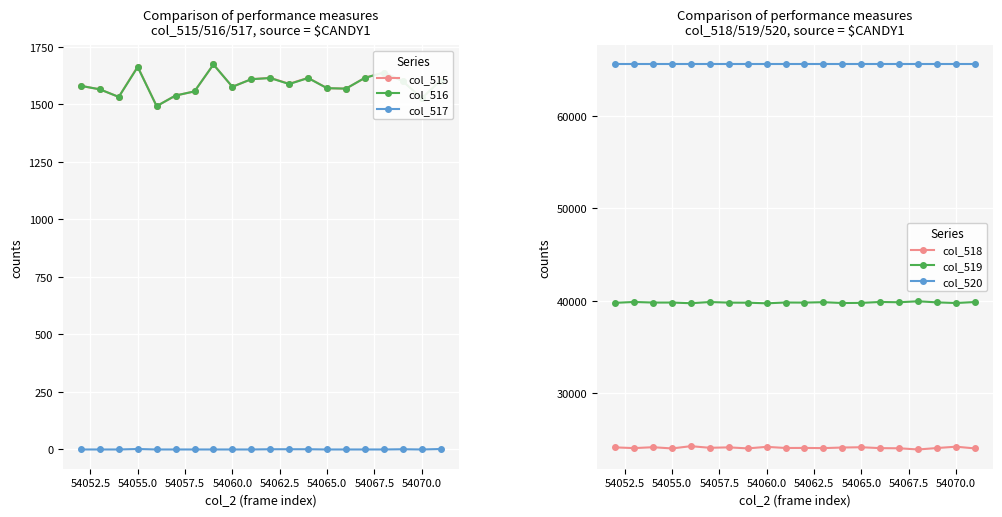

The col_518 series shows 36988 at 54065.0. True or false?

False